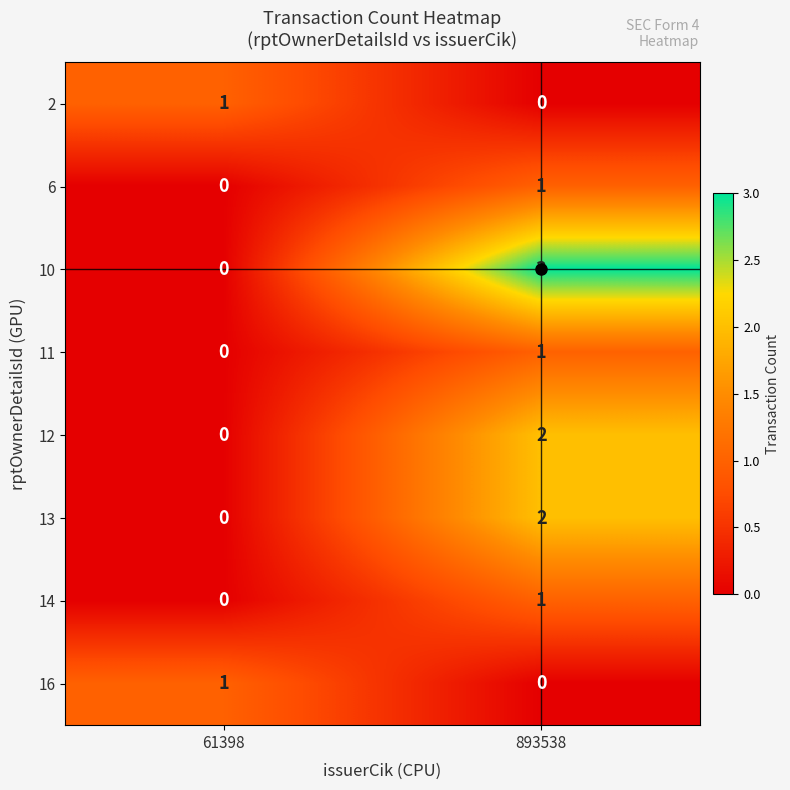

Between 61398 and 893538, which series saw the biggest shift?

10